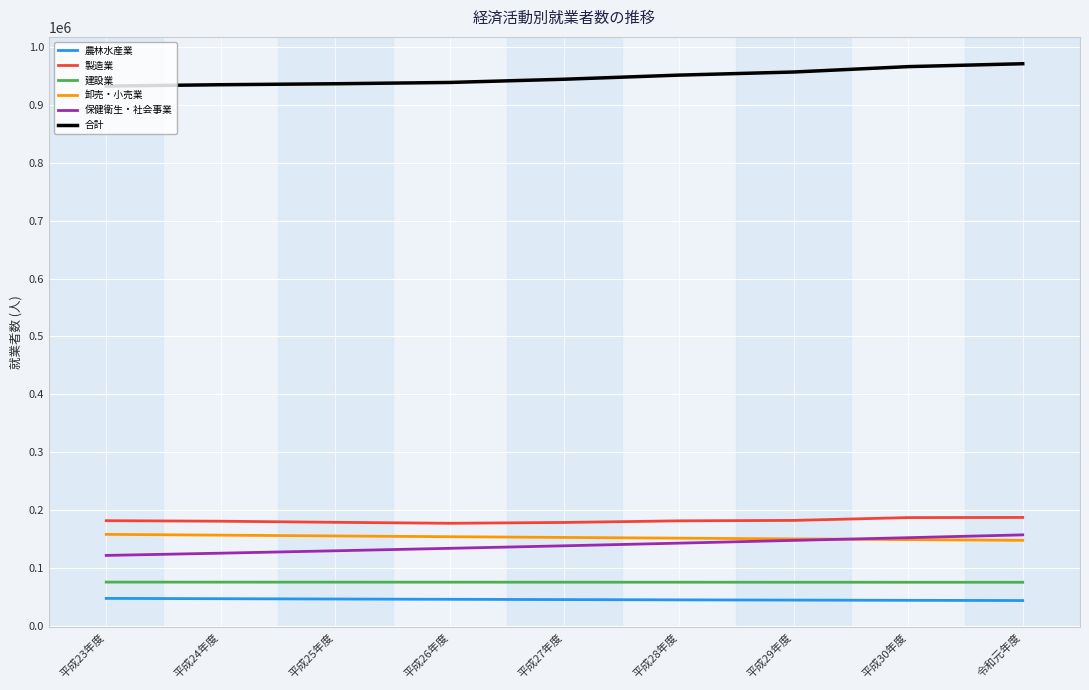

Is it true that 合計 equals 1738777 at 令和元年度?

False